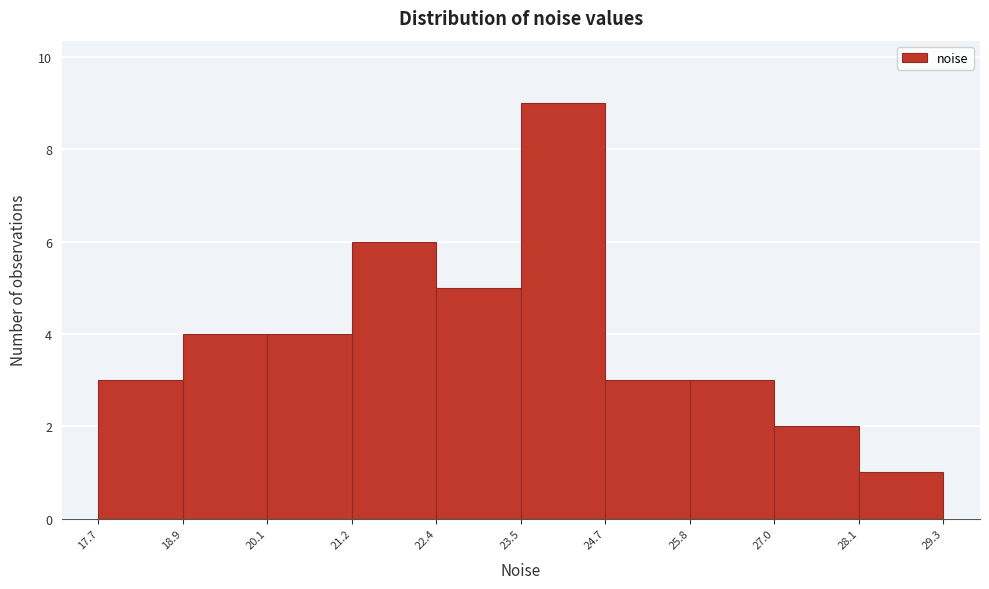

Reading left to right, transcribe this chart: for each bar, give the range it covers on the x-axis and its height. The values are not printed on the chart, so give them approximately, as read against the axis.

17.7 to 18.9: 3
18.9 to 20.1: 4
20.1 to 21.2: 4
21.2 to 22.4: 6
22.4 to 23.5: 5
23.5 to 24.7: 9
24.7 to 25.8: 3
25.8 to 27.0: 3
27.0 to 28.1: 2
28.1 to 29.3: 1